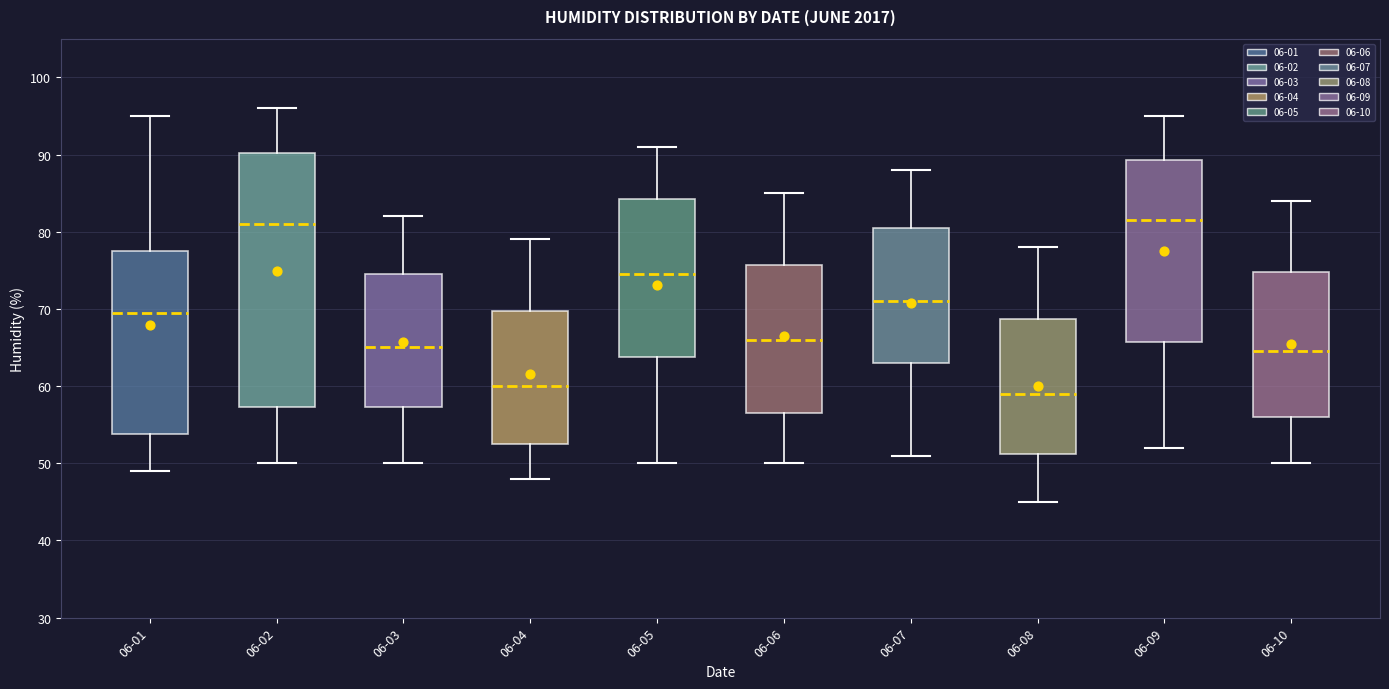

Reading left to right, read every box against the y-axis: the position of its median line, the range the box covers, and the ends of its whiskers. The values are not printed on the chart, so give them approximately, as read against the axis.

06-01: median 70, box 54 to 78, whiskers 49 to 95
06-02: median 81, box 57 to 90, whiskers 50 to 96
06-03: median 65, box 57 to 75, whiskers 50 to 82
06-04: median 60, box 53 to 70, whiskers 48 to 79
06-05: median 75, box 64 to 84, whiskers 50 to 91
06-06: median 66, box 57 to 76, whiskers 50 to 85
06-07: median 71, box 63 to 81, whiskers 51 to 88
06-08: median 59, box 51 to 69, whiskers 45 to 78
06-09: median 82, box 66 to 89, whiskers 52 to 95
06-10: median 65, box 56 to 75, whiskers 50 to 84